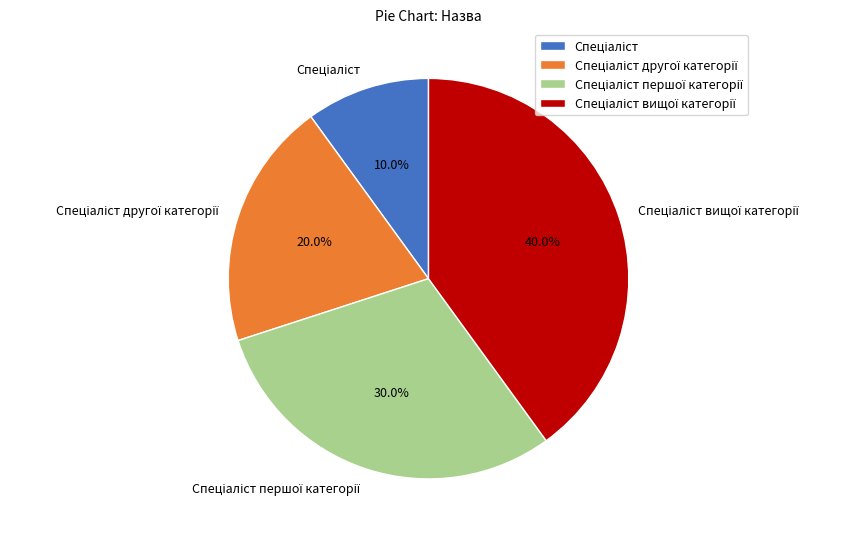

To the nearest percent, what is the difference between the largest and smallest slice percentages?

30%